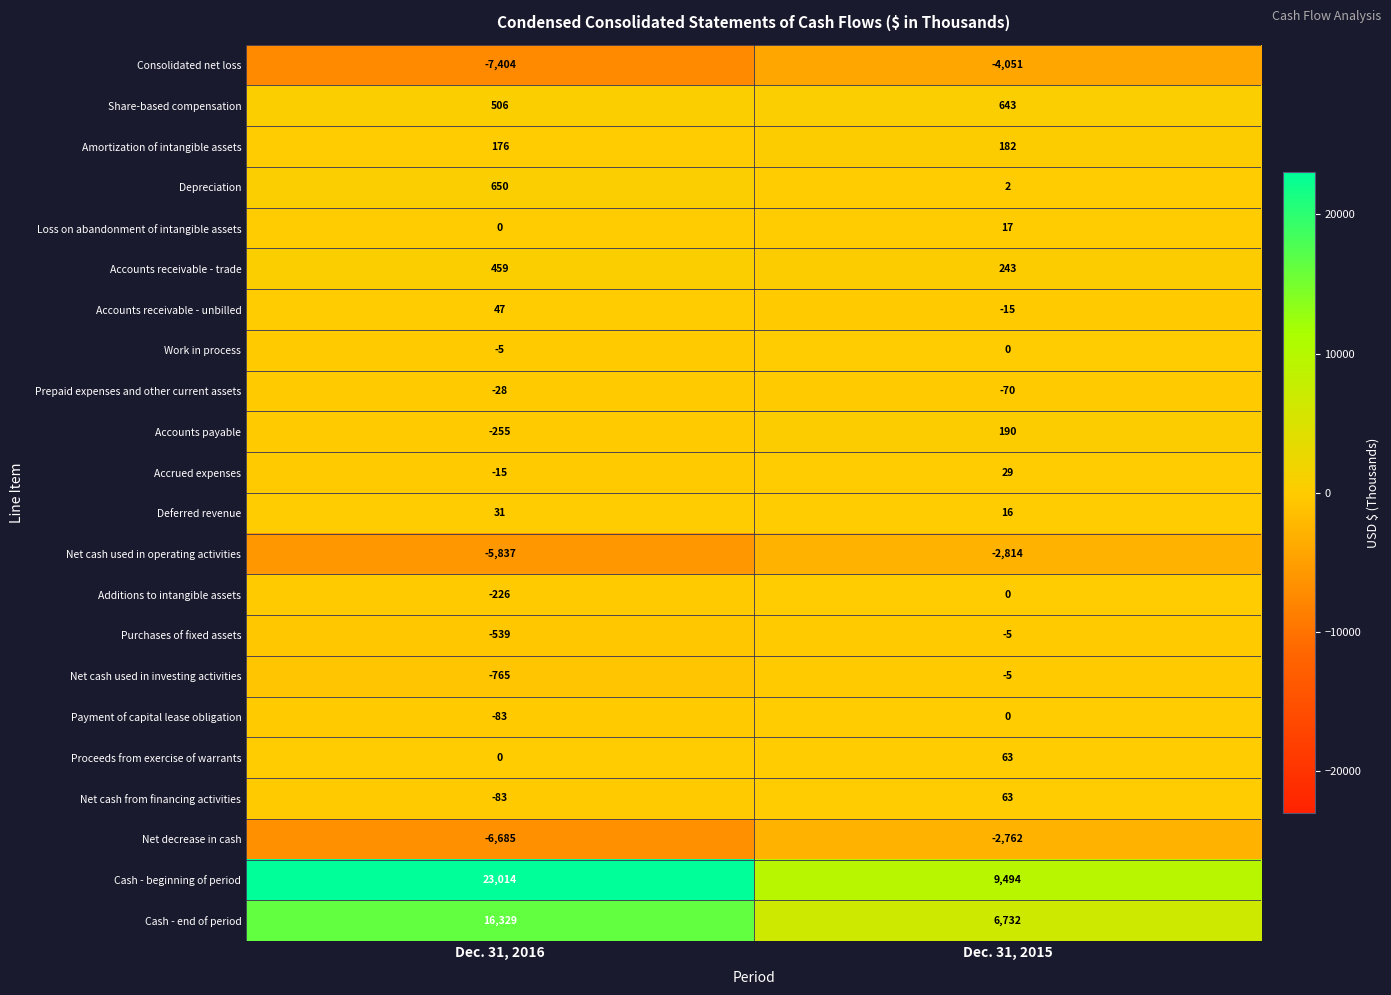

Which series changed the most between Dec. 31, 2016 and Dec. 31, 2015?

Cash - beginning of period